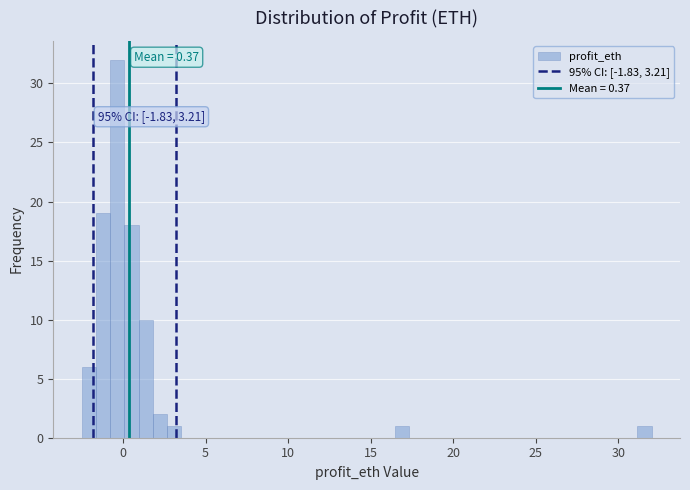

Read against the x-axis, roughly where is the centre of the tallest bar?

-0.5